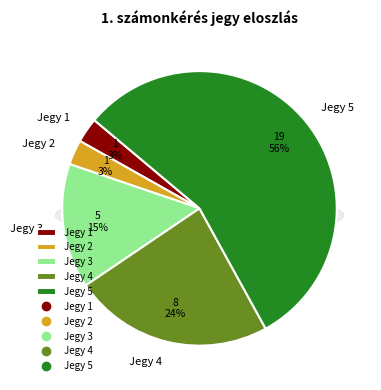

The 2 slice represents 3% of the pie. True or false?

True